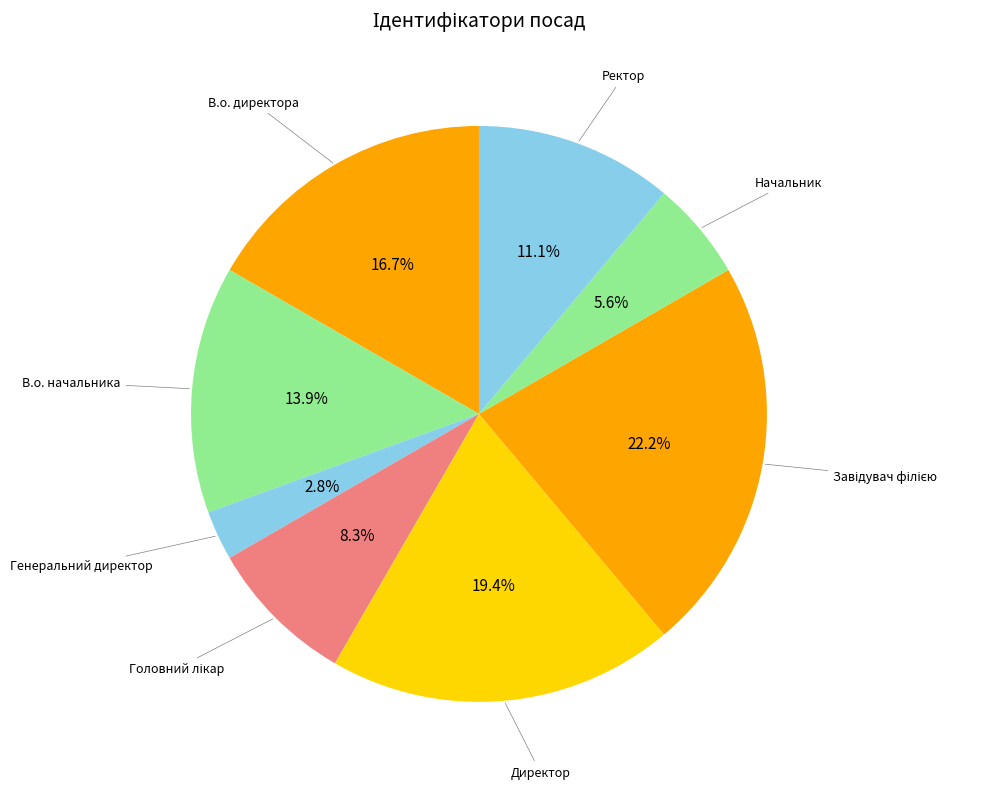

To the nearest percent, what is the difference between the largest and smallest slice percentages?

19%